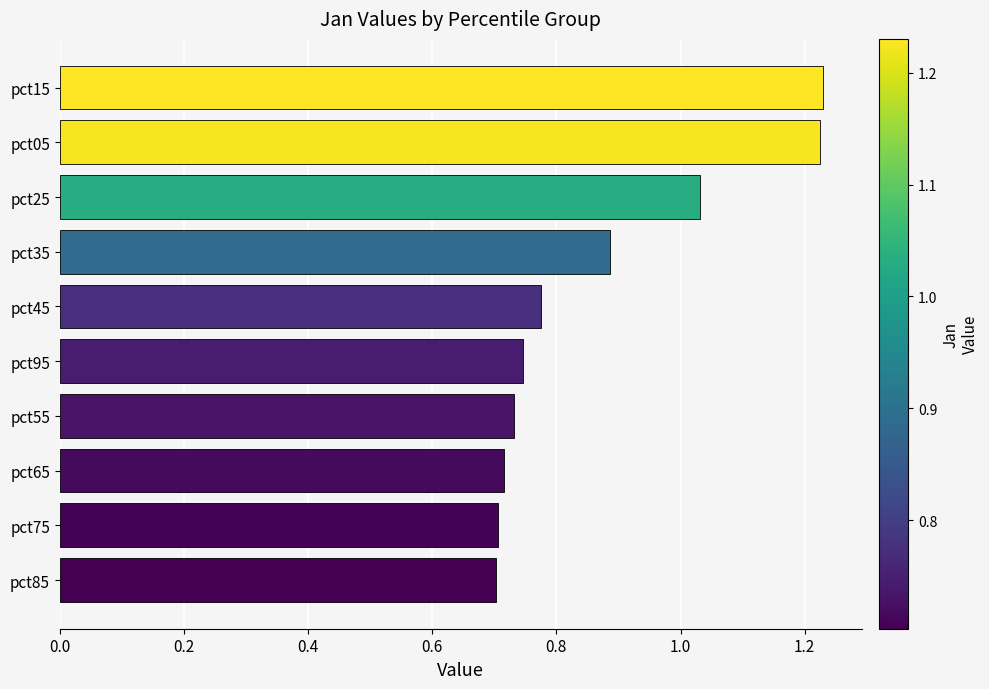

What is the difference between the maximum and second lowest values?

0.5